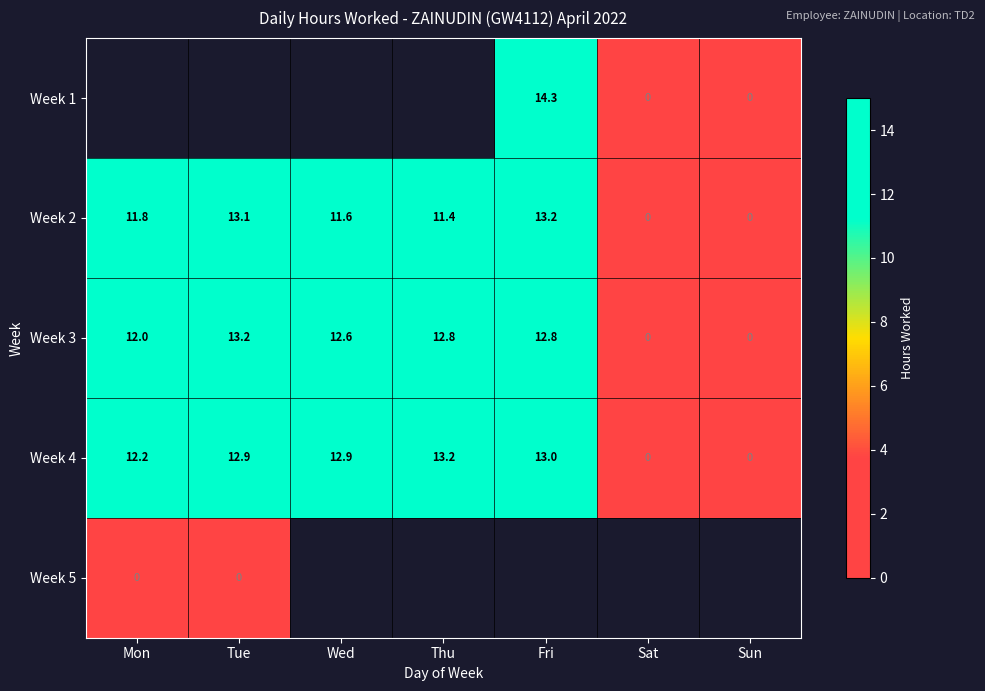

Is the value of Week 2 at Wed greater than the value of Week 4 at Mon?

No